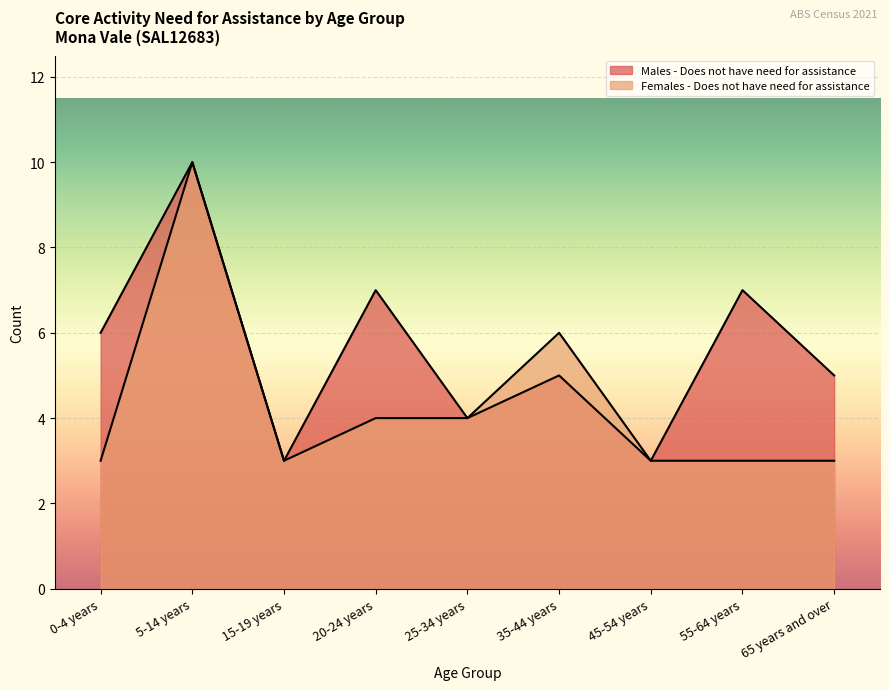

Rank the series by their average value, from highest to lowest.

Males - Does not have need for assistance, Females - Does not have need for assistance